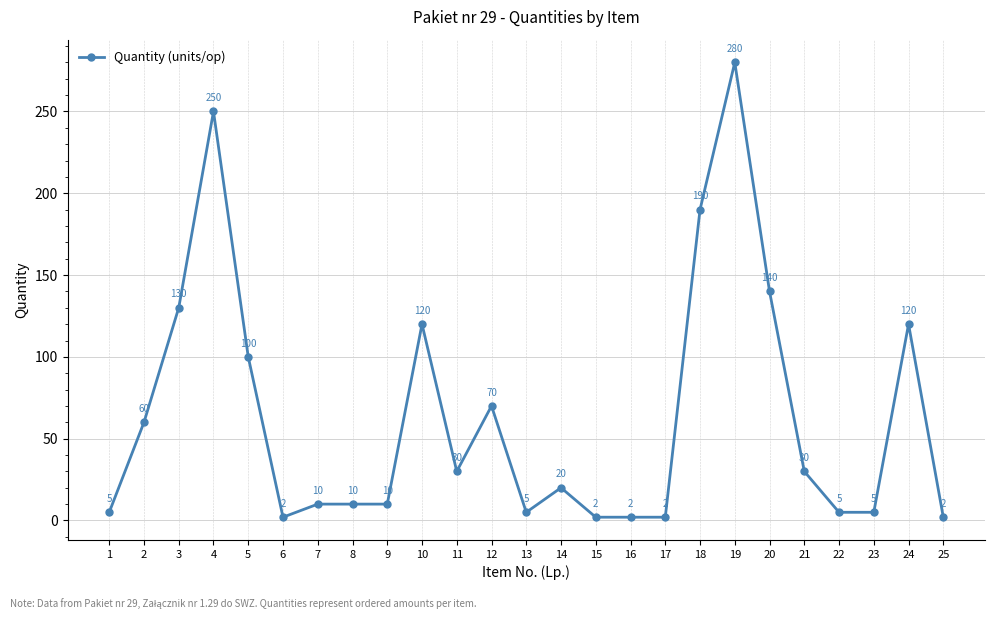

What is the greatest value displayed?

280